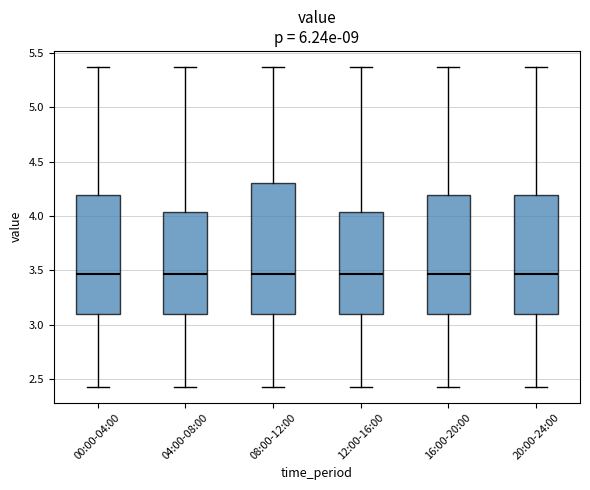

Reading left to right, transcribe this box plot: for each box, give where its median line is, the range the box spans, and where its two whiskers end, as read against the y-axis. The values are not printed on the chart, so give them approximately, as read against the axis.

00:00-04:00: median 3.45, box 3.10 to 4.20, whiskers 2.45 to 5.35
04:00-08:00: median 3.45, box 3.10 to 4.05, whiskers 2.45 to 5.35
08:00-12:00: median 3.45, box 3.10 to 4.30, whiskers 2.45 to 5.35
12:00-16:00: median 3.45, box 3.10 to 4.05, whiskers 2.45 to 5.35
16:00-20:00: median 3.45, box 3.10 to 4.20, whiskers 2.45 to 5.35
20:00-24:00: median 3.45, box 3.10 to 4.20, whiskers 2.45 to 5.35